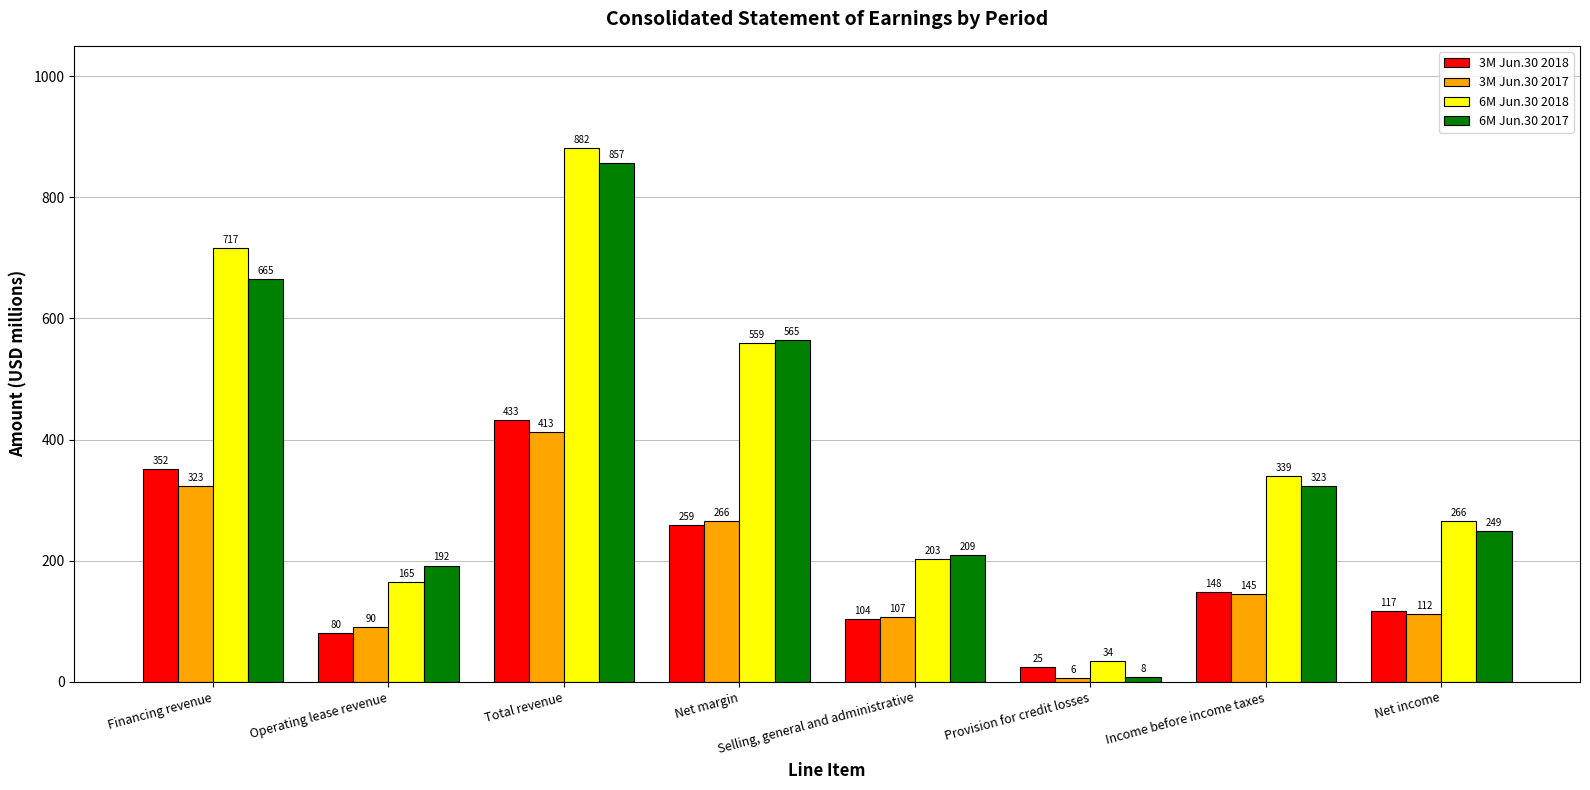

Which series changed the most between Financing revenue and Net income?

6M Jun.30 2018